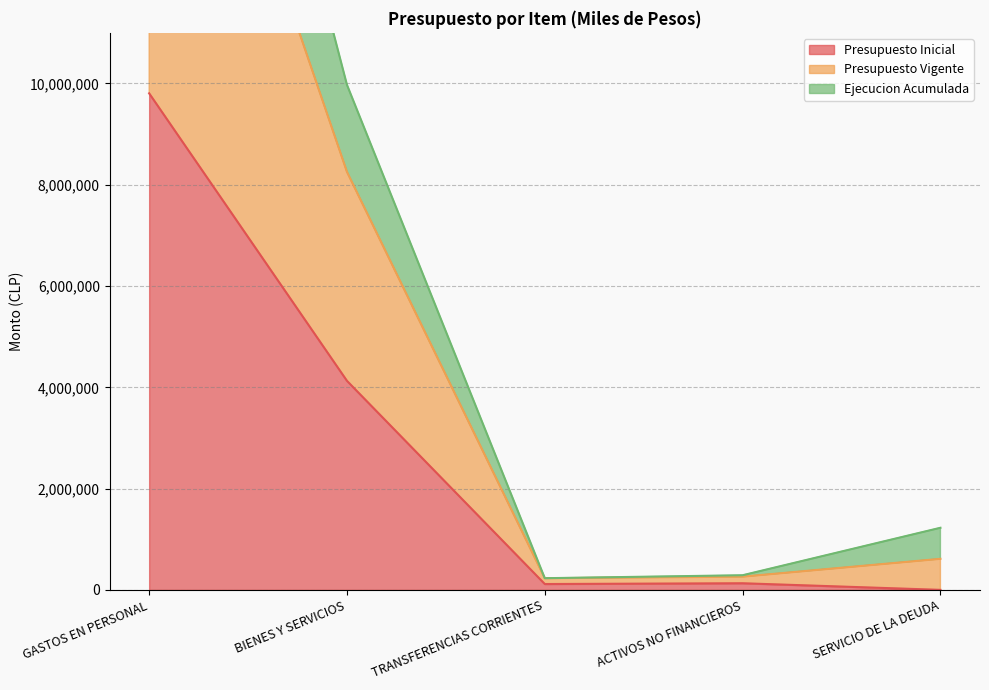

What is the approximate value of Presupuesto Inicial at BIENES Y SERVICIOS?

4127393